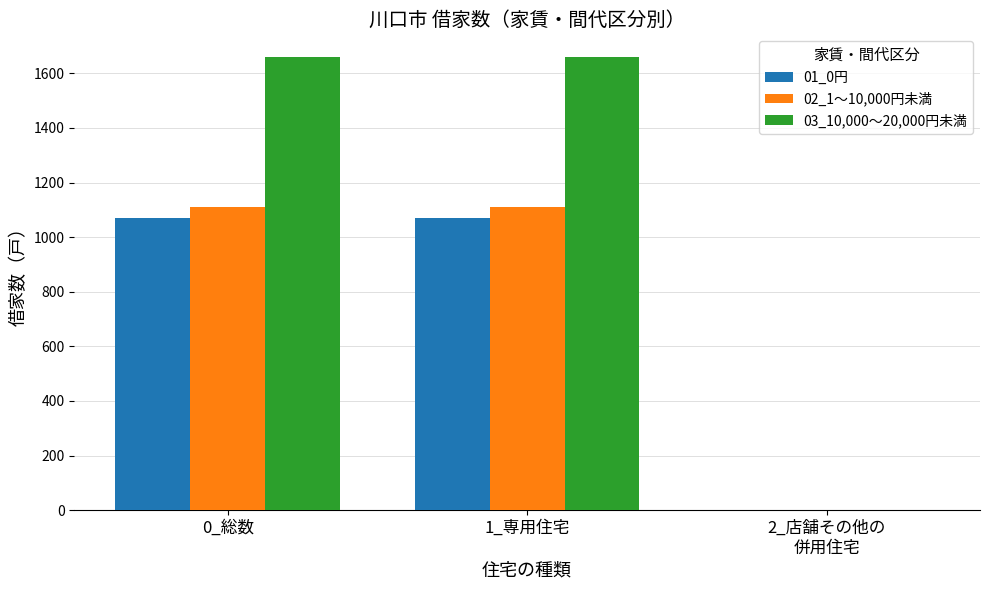

Which series has the largest total across all categories?

03_10,000～20,000円未満